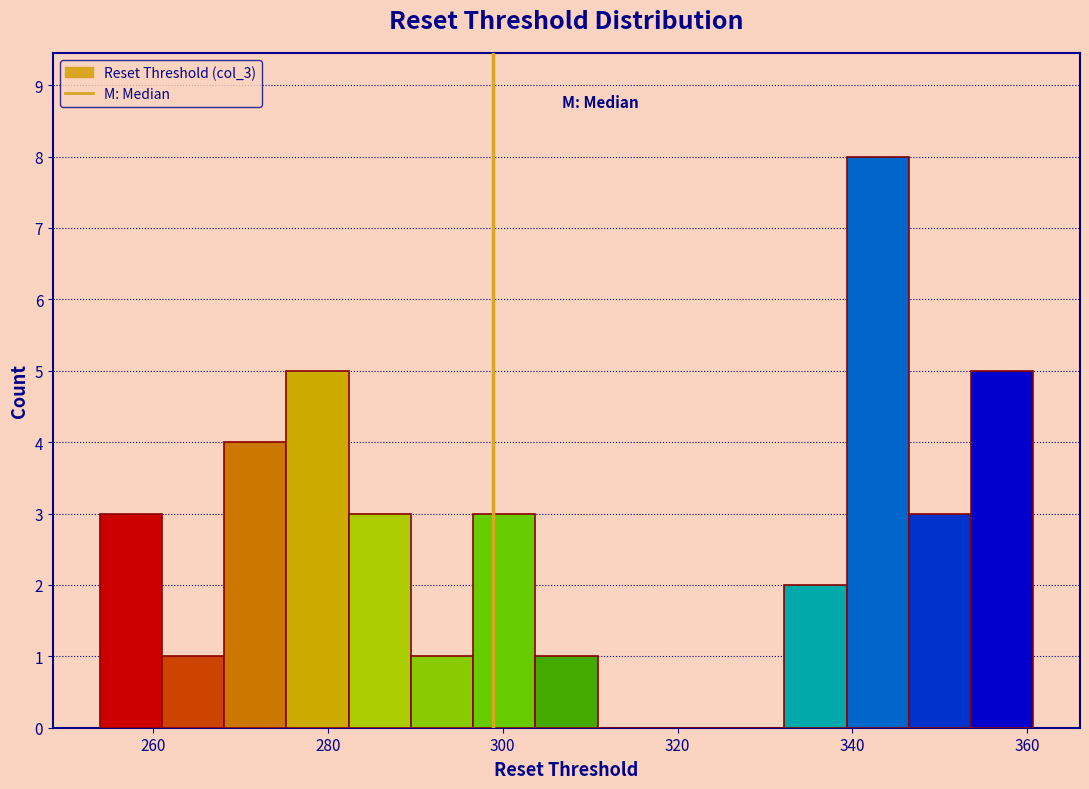

Around what value on the x-axis is the tallest bar? Give the approximate position of its centre, as read against the axis.

342